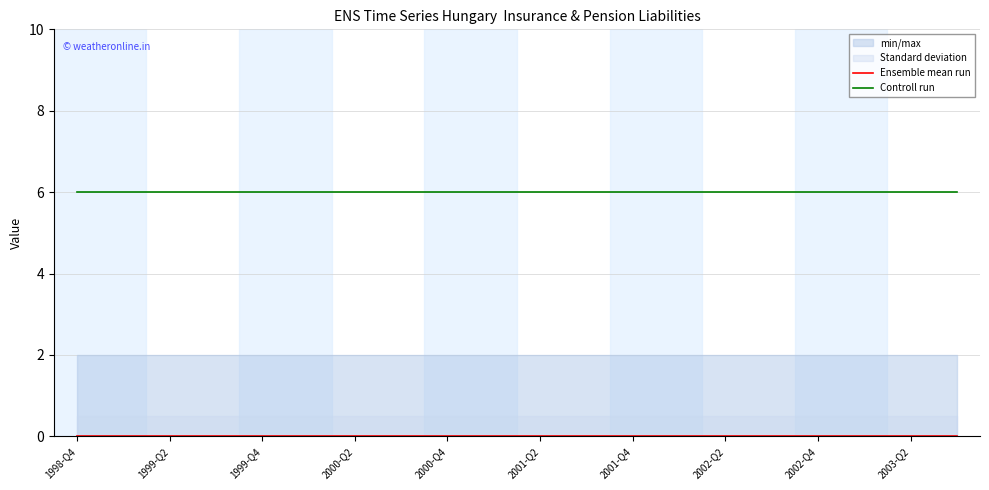

The Controll run series shows 10 at 2000-Q2. True or false?

False